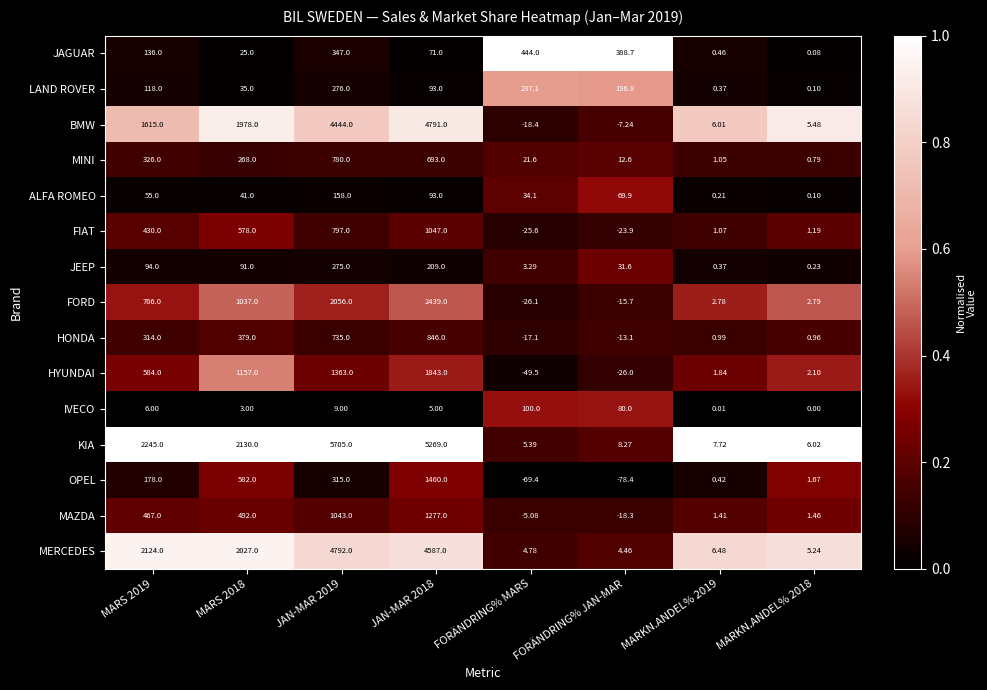

Rank the series by their maximum value, from highest to lowest.

KIA, MERCEDES, BMW, FORD, HYUNDAI, OPEL, MAZDA, FIAT, HONDA, MINI, JAGUAR, LAND ROVER, JEEP, ALFA ROMEO, IVECO